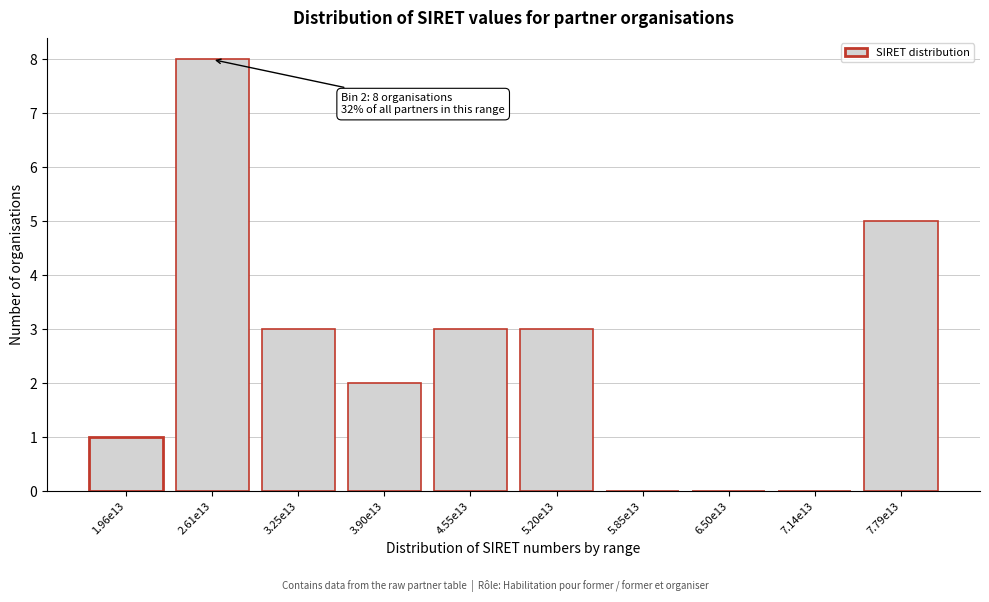

Reading left to right, extract all data points from this chart.

1.96e13=1	2.61e13=8	3.25e13=3	3.90e13=2	4.55e13=3	5.20e13=3	5.85e13=0	6.50e13=0	7.14e13=0	7.79e13=5